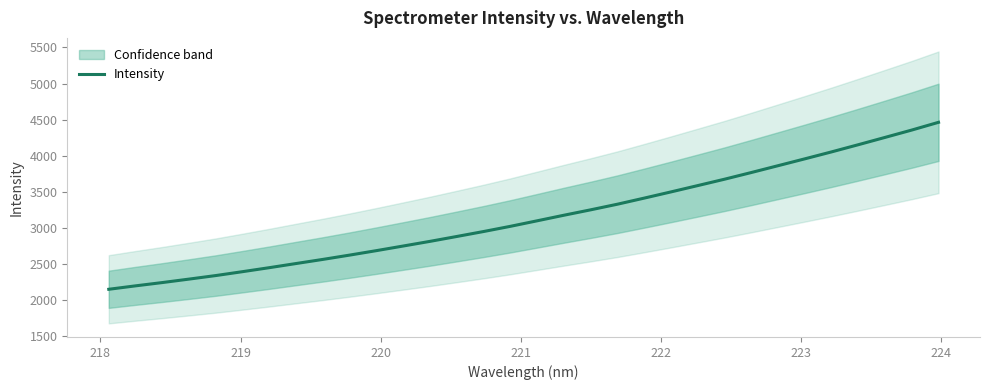

What is the average value?

3147.4